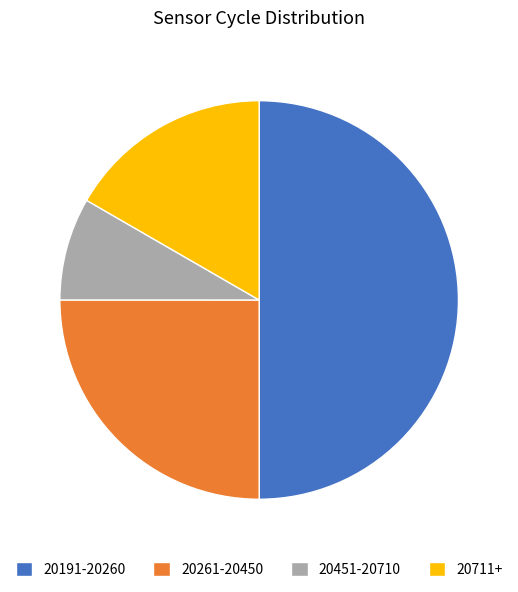

Is it true that 20451-20710 is 1% of the pie?

False